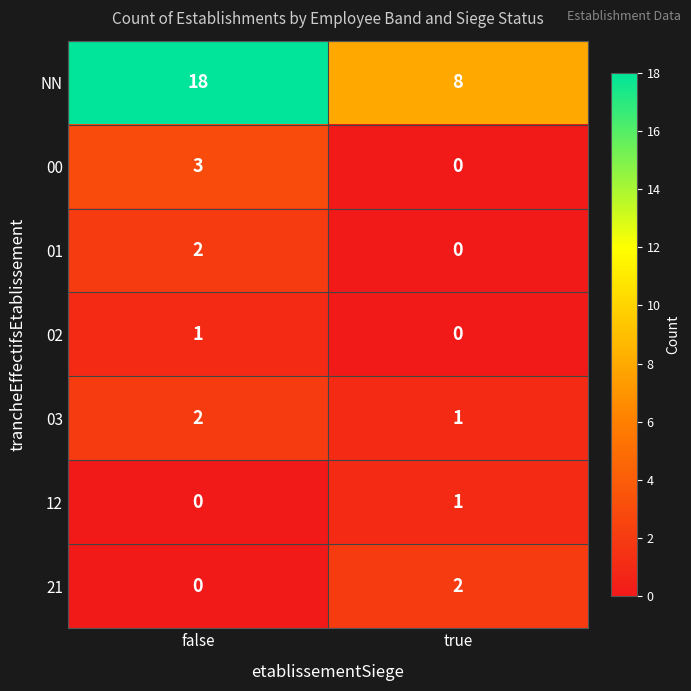

List the labels in order of 03 value, largest first.

false, true